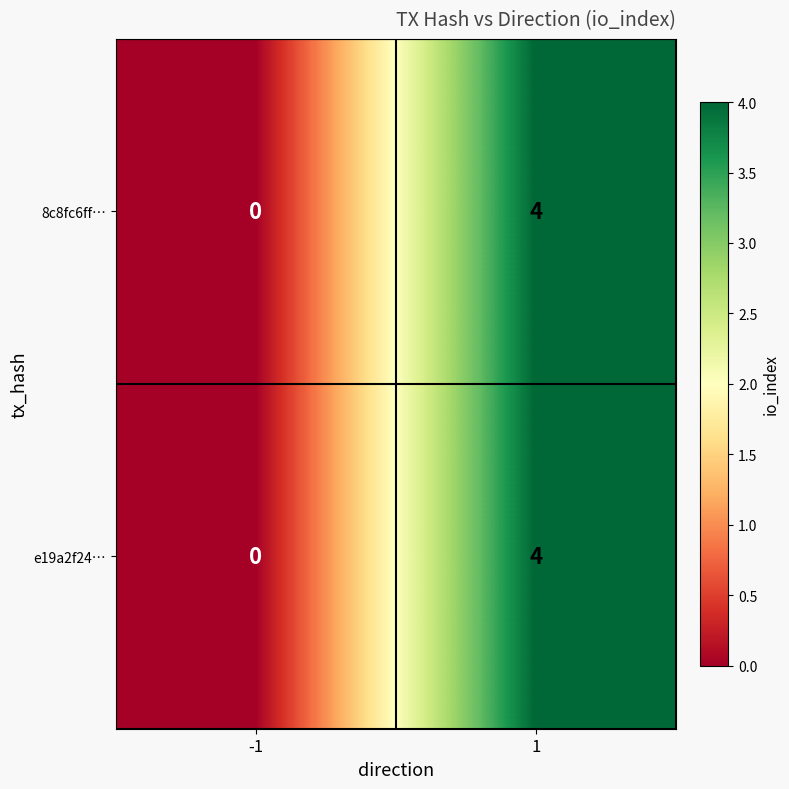

The 8c8fc6ff… series shows -2 at -1. True or false?

False